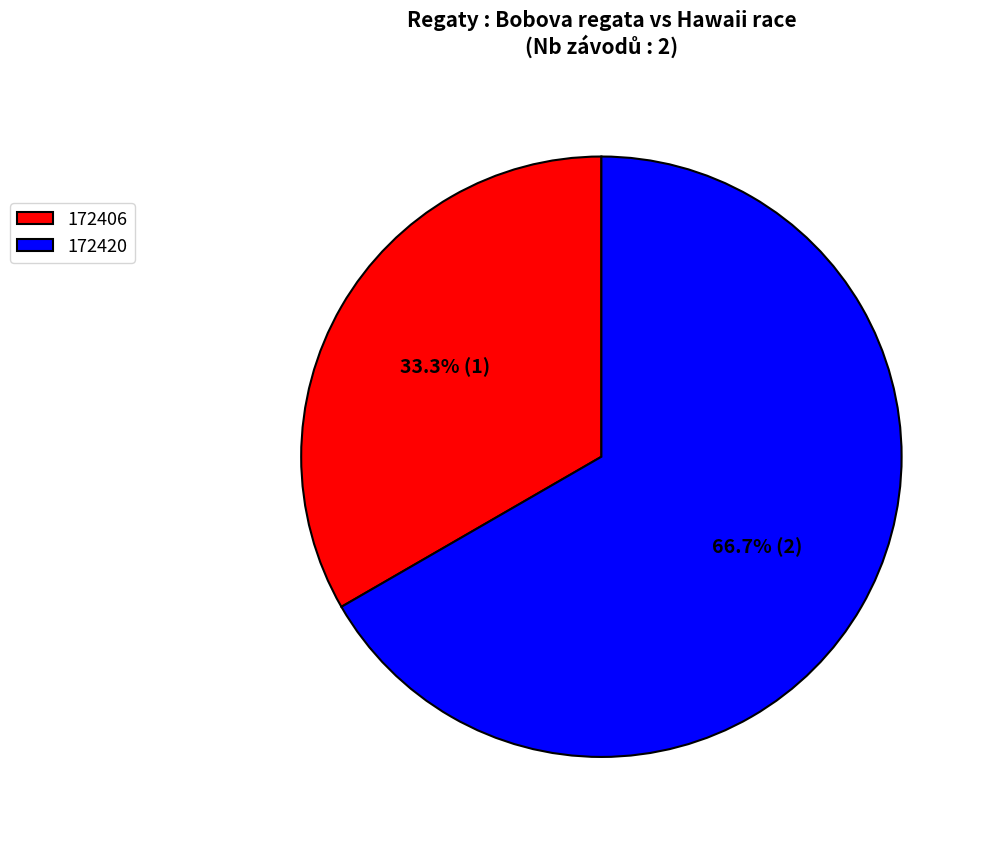

What percentage is the 172406 slice, to the nearest percent?

33%